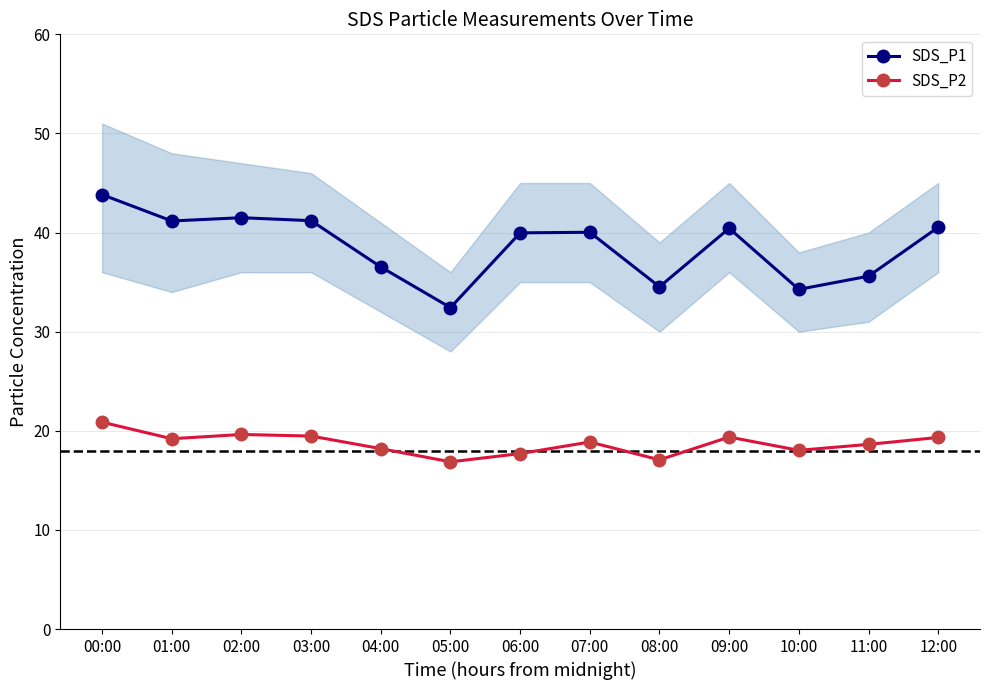

How many data points does each series have?

13